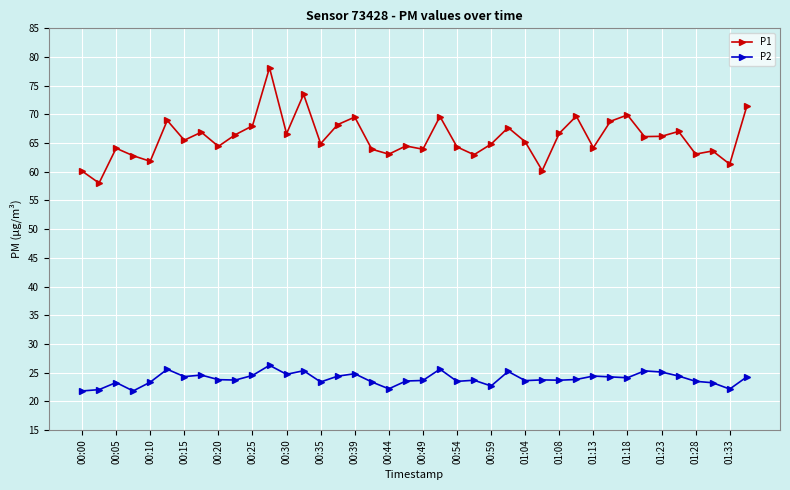

True or false: P2 and P1 intersect in this chart.

False